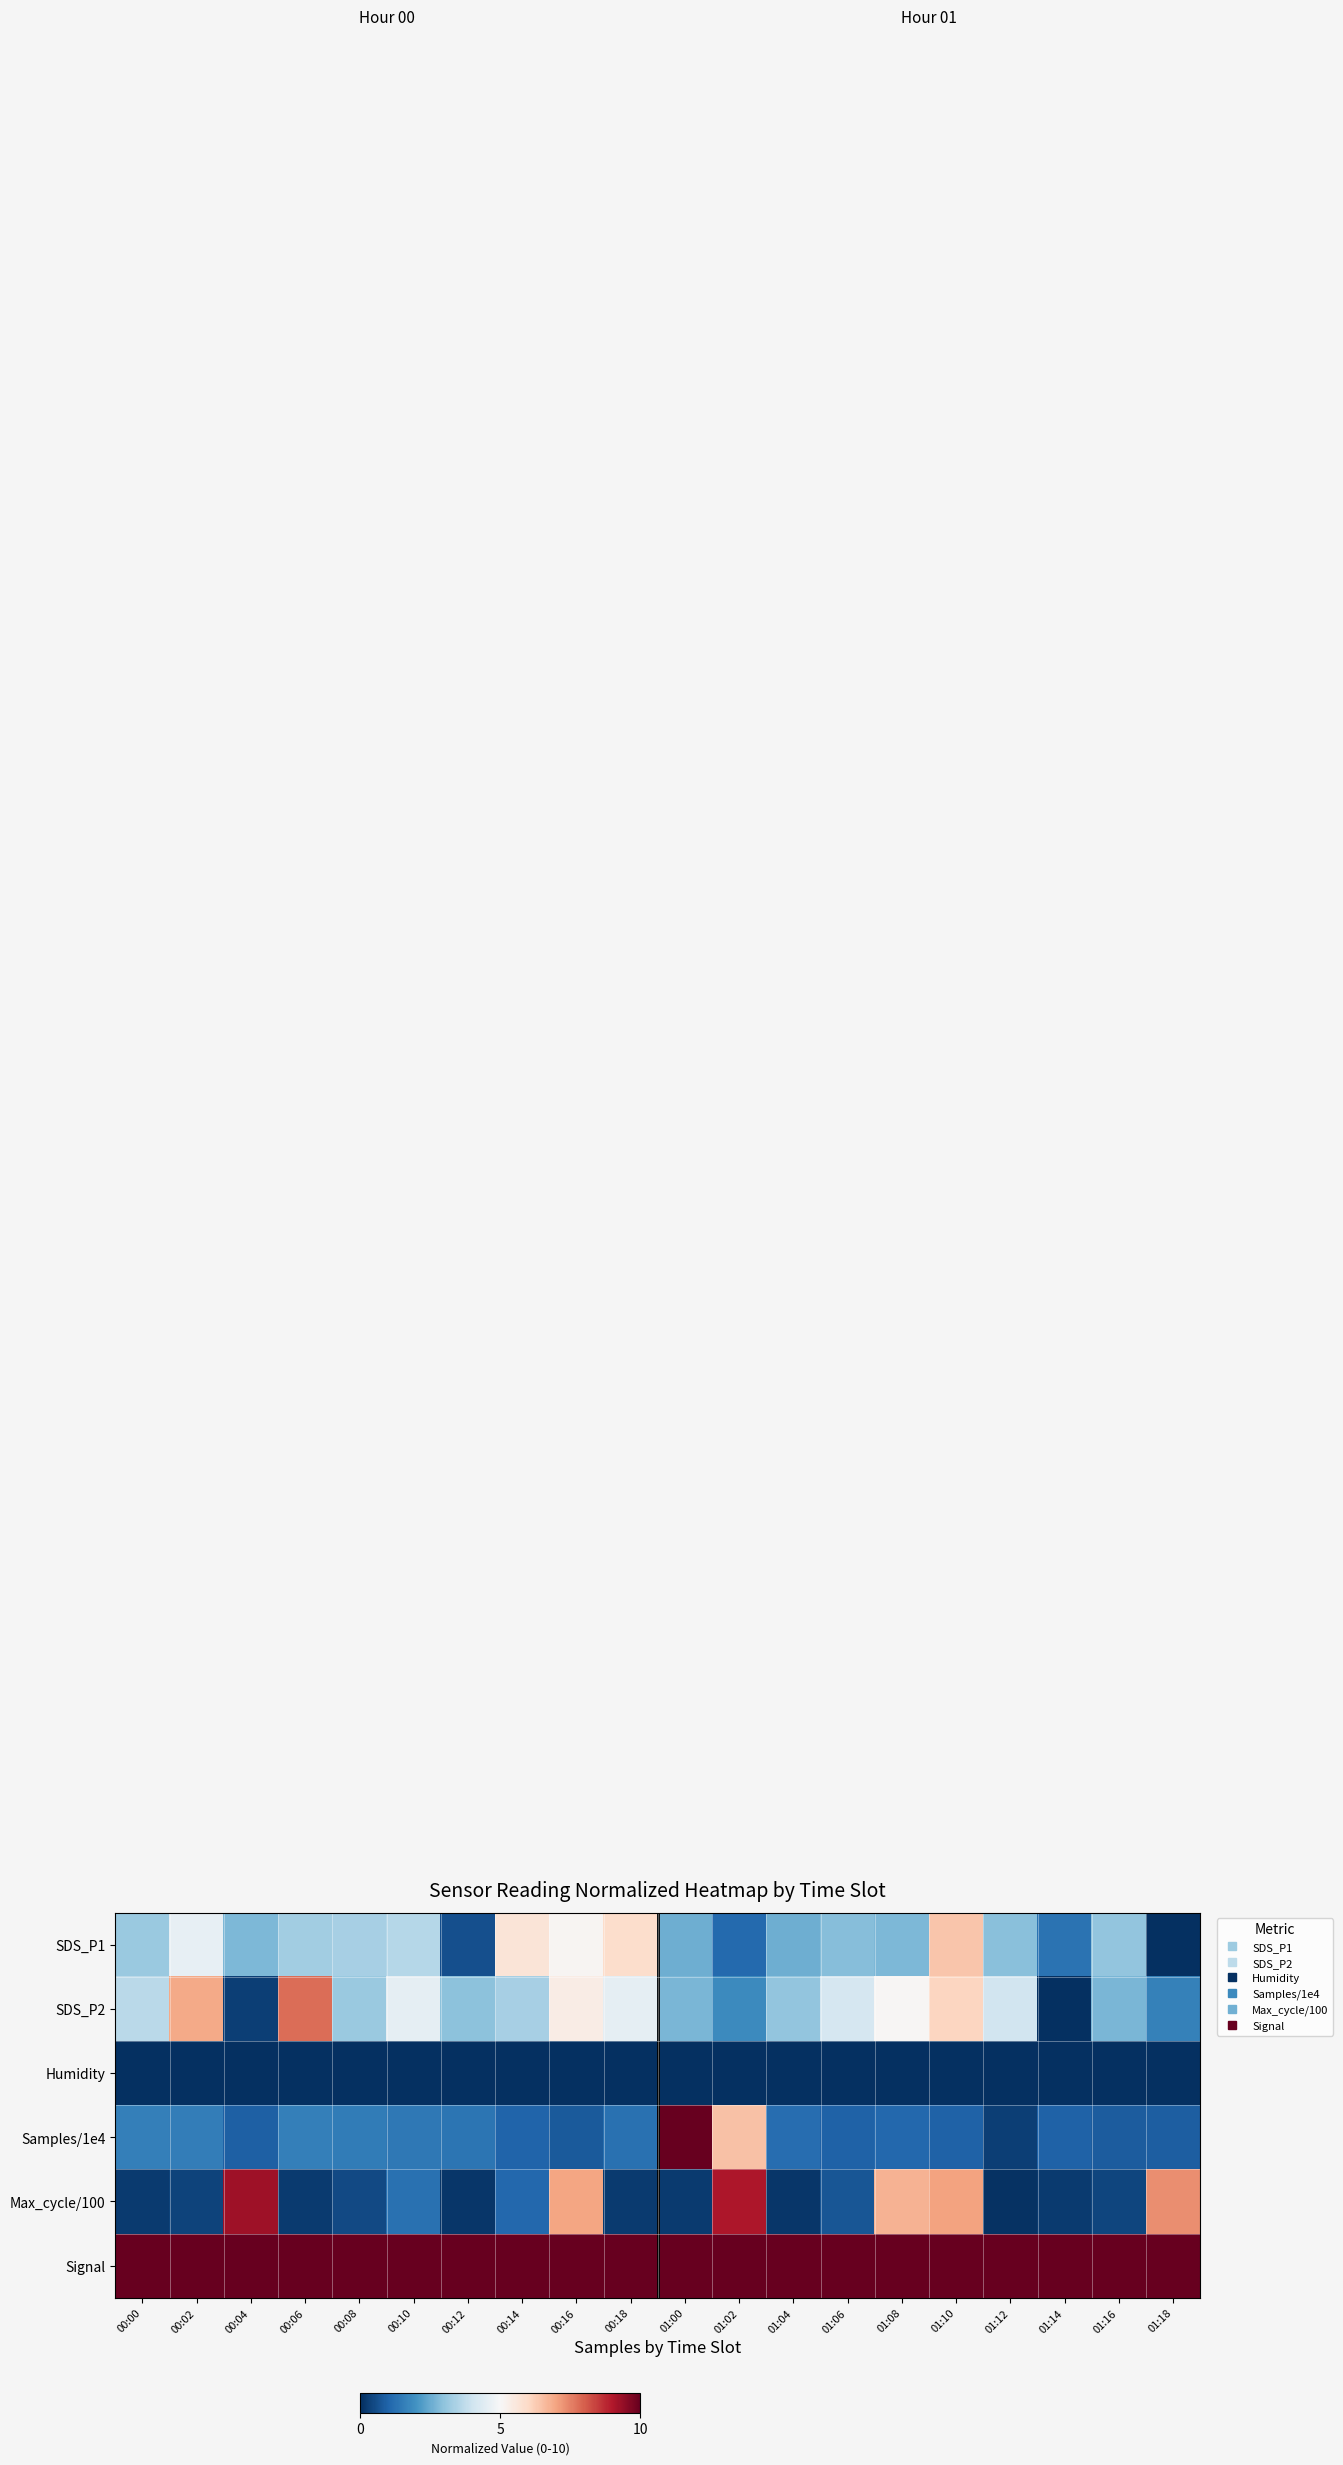

What is the total value across all series at 00:00?

18.6